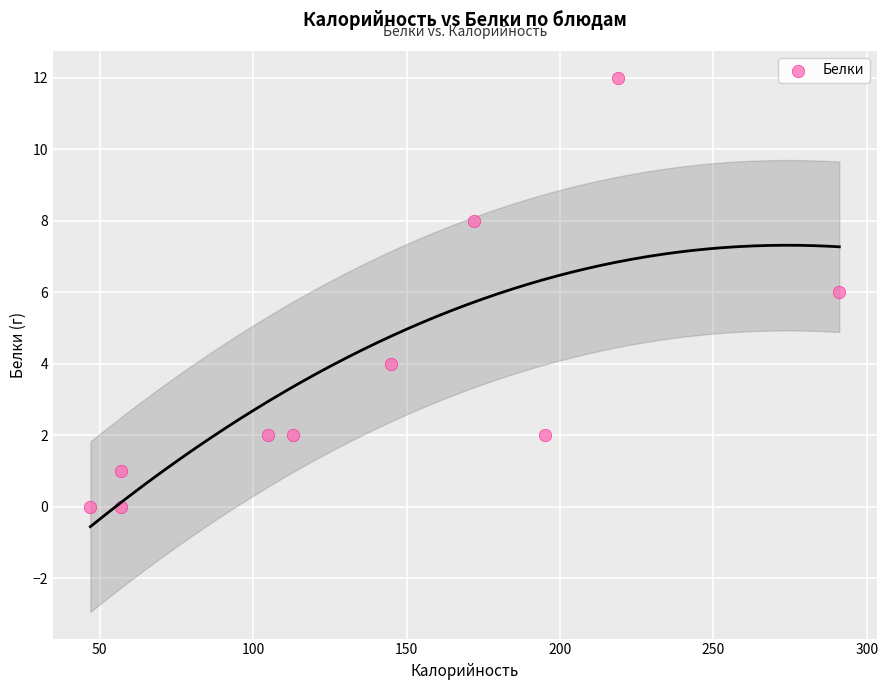

What is the average X value?

140